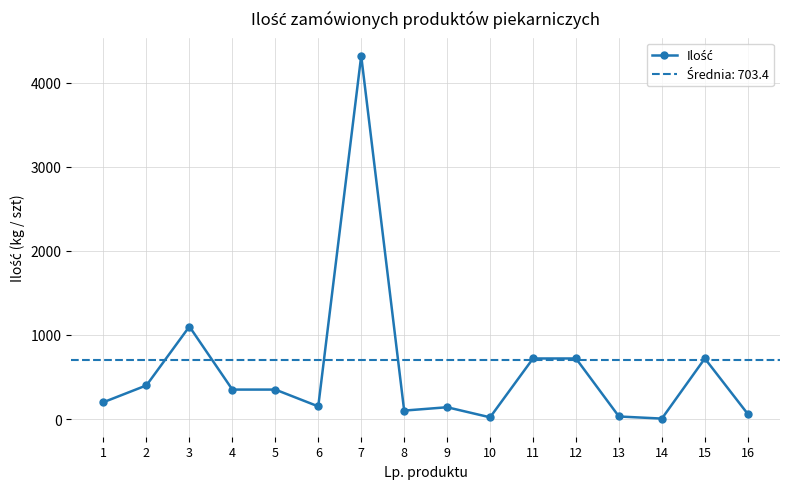

Which has a higher value, 6 or 15?

15